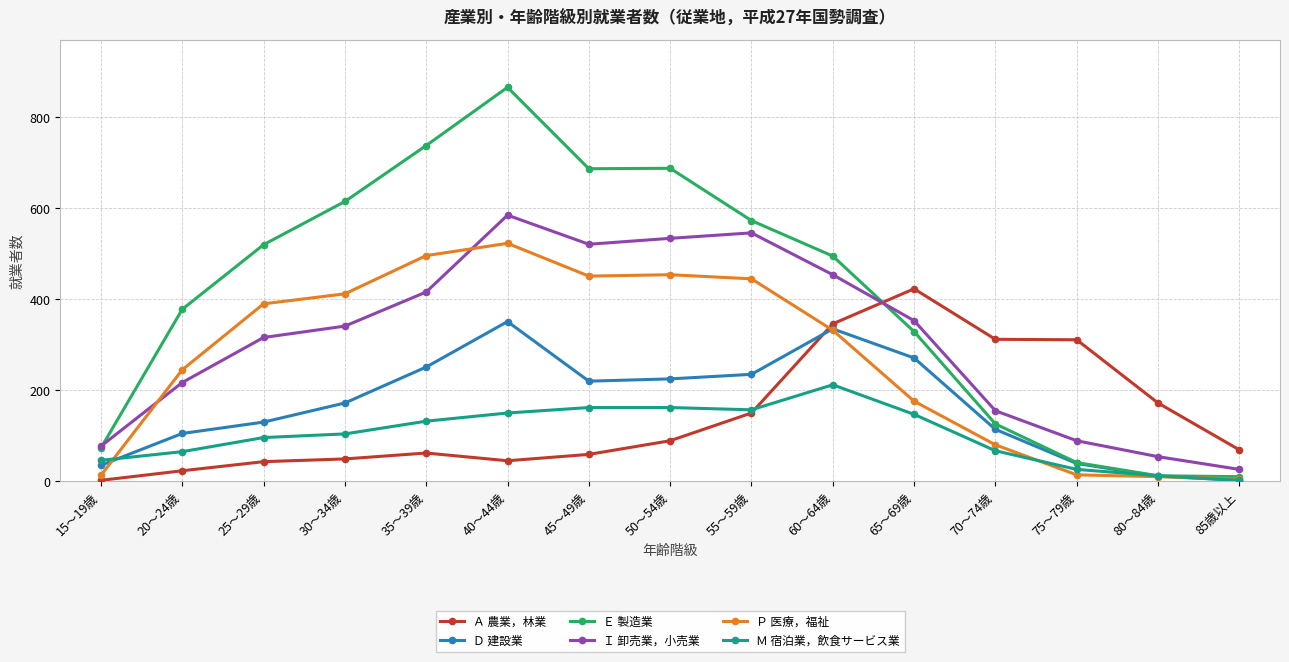

Read the Ｍ 宿泊業，飲食サービス業 value at 65～69歳.

147